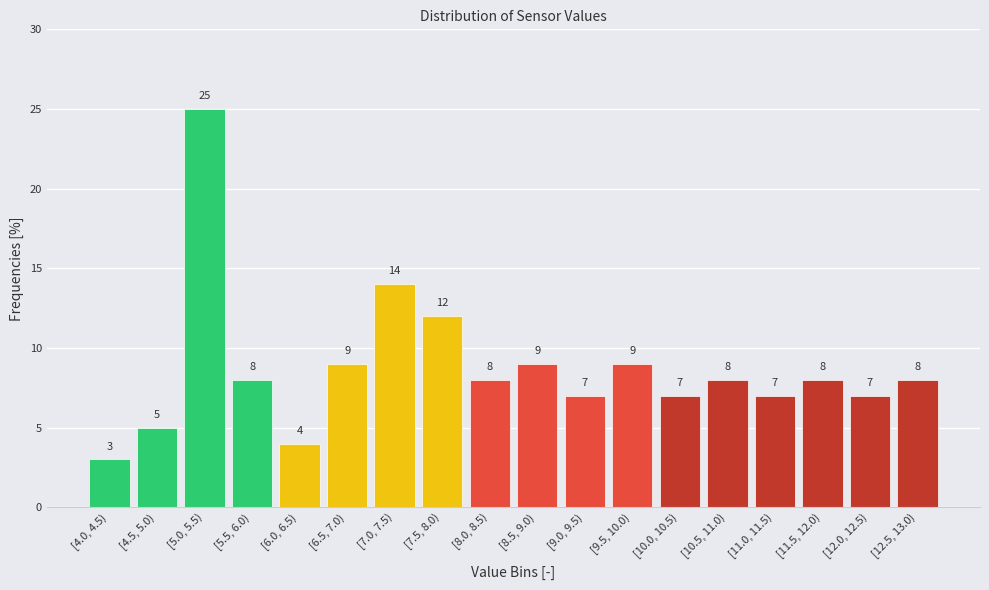

Reading left to right, extract all data points from this chart.

3	5	25	8	4	9	14	12	8	9	7	9	7	8	7	8	7	8